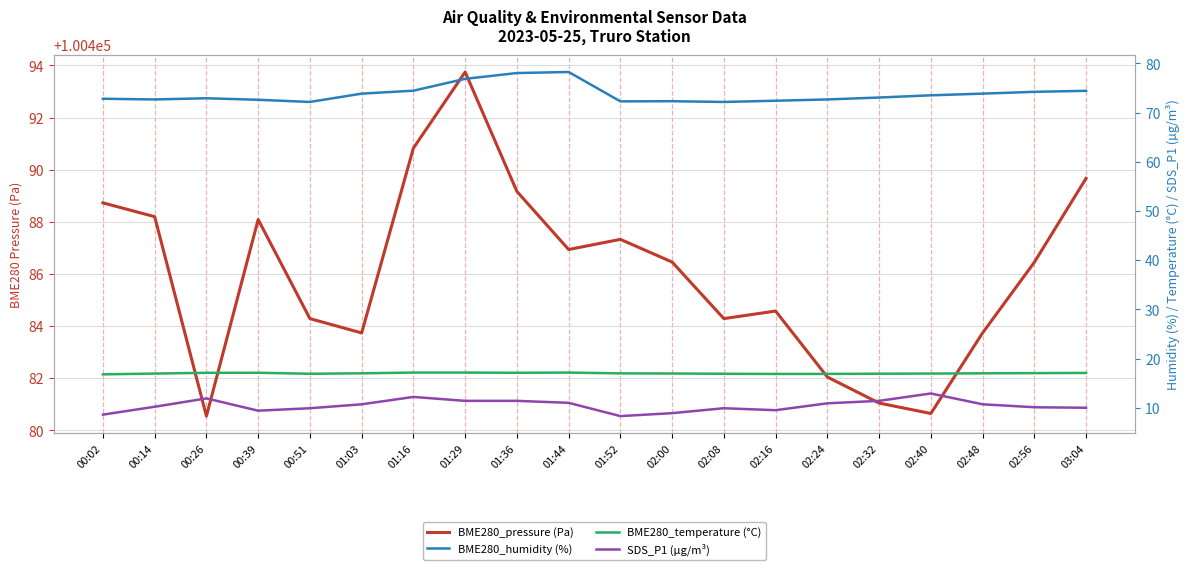

Between 01:52 and 00:39, which is larger?

00:39